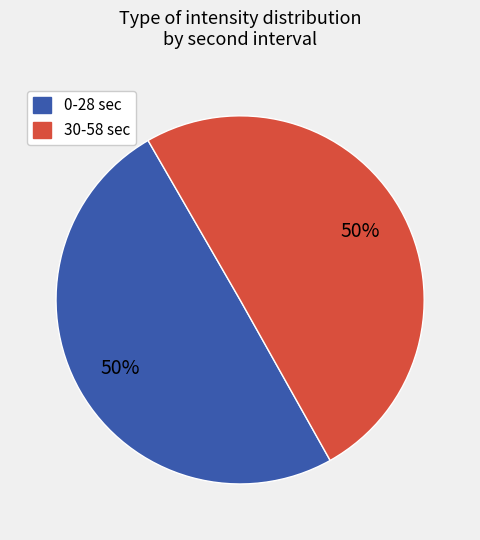

To the nearest percent, what is the average slice percentage?

50%